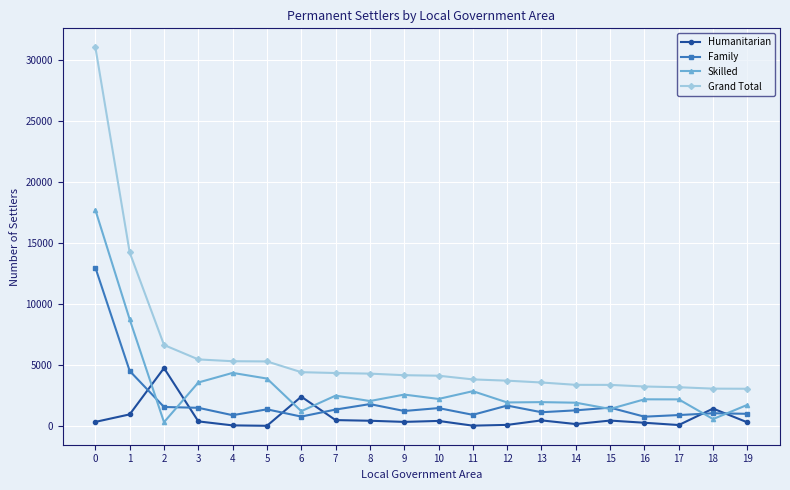

How many categories are shown in the chart?

20